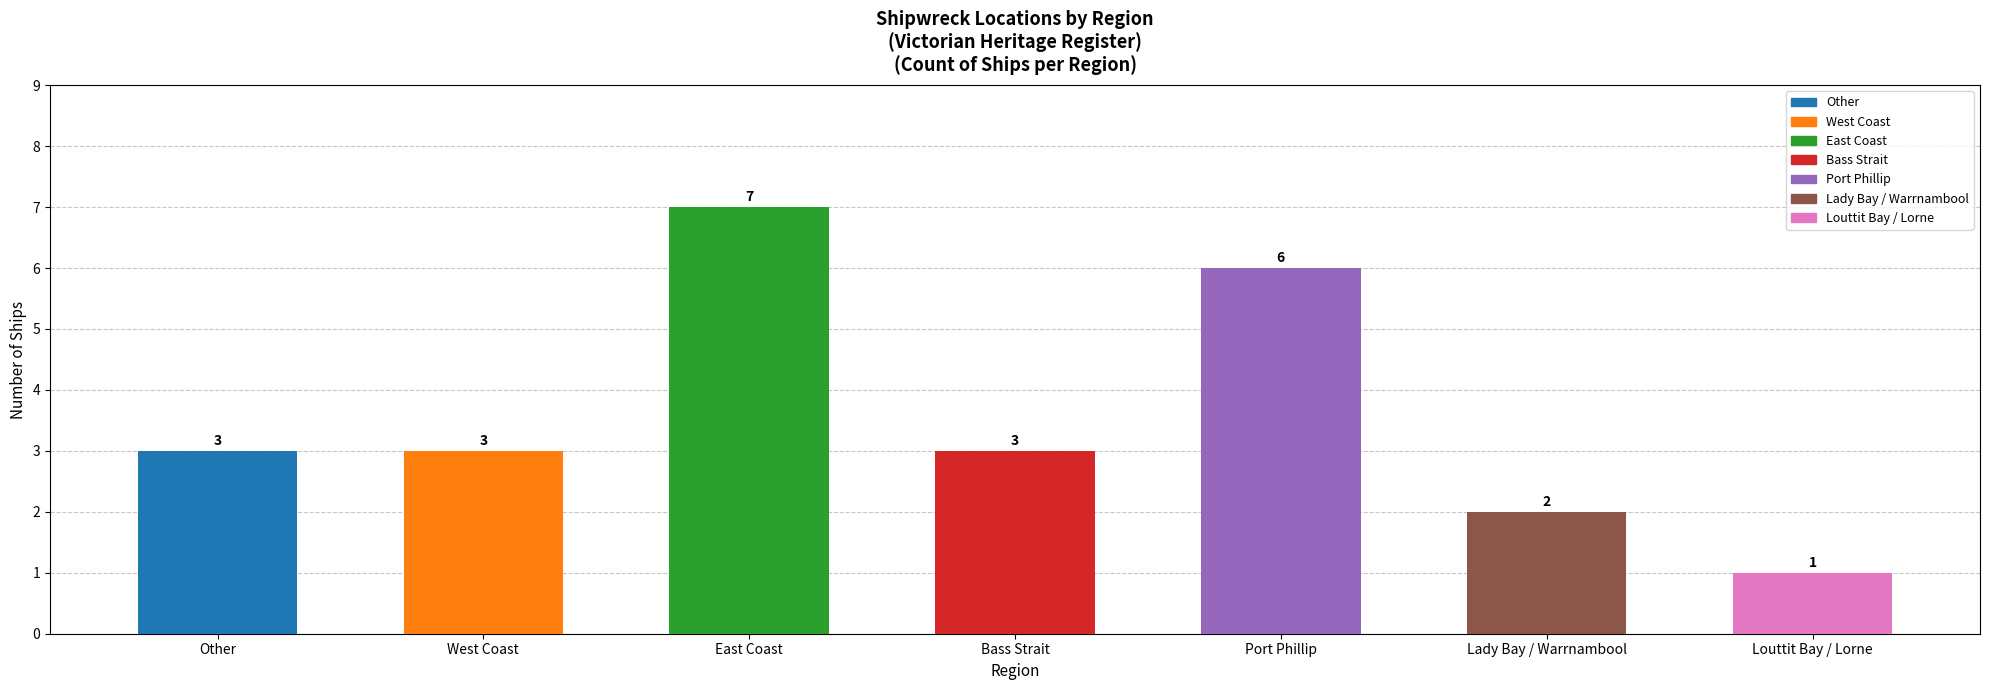

What is the label of the 4th bar from the right?

Bass Strait